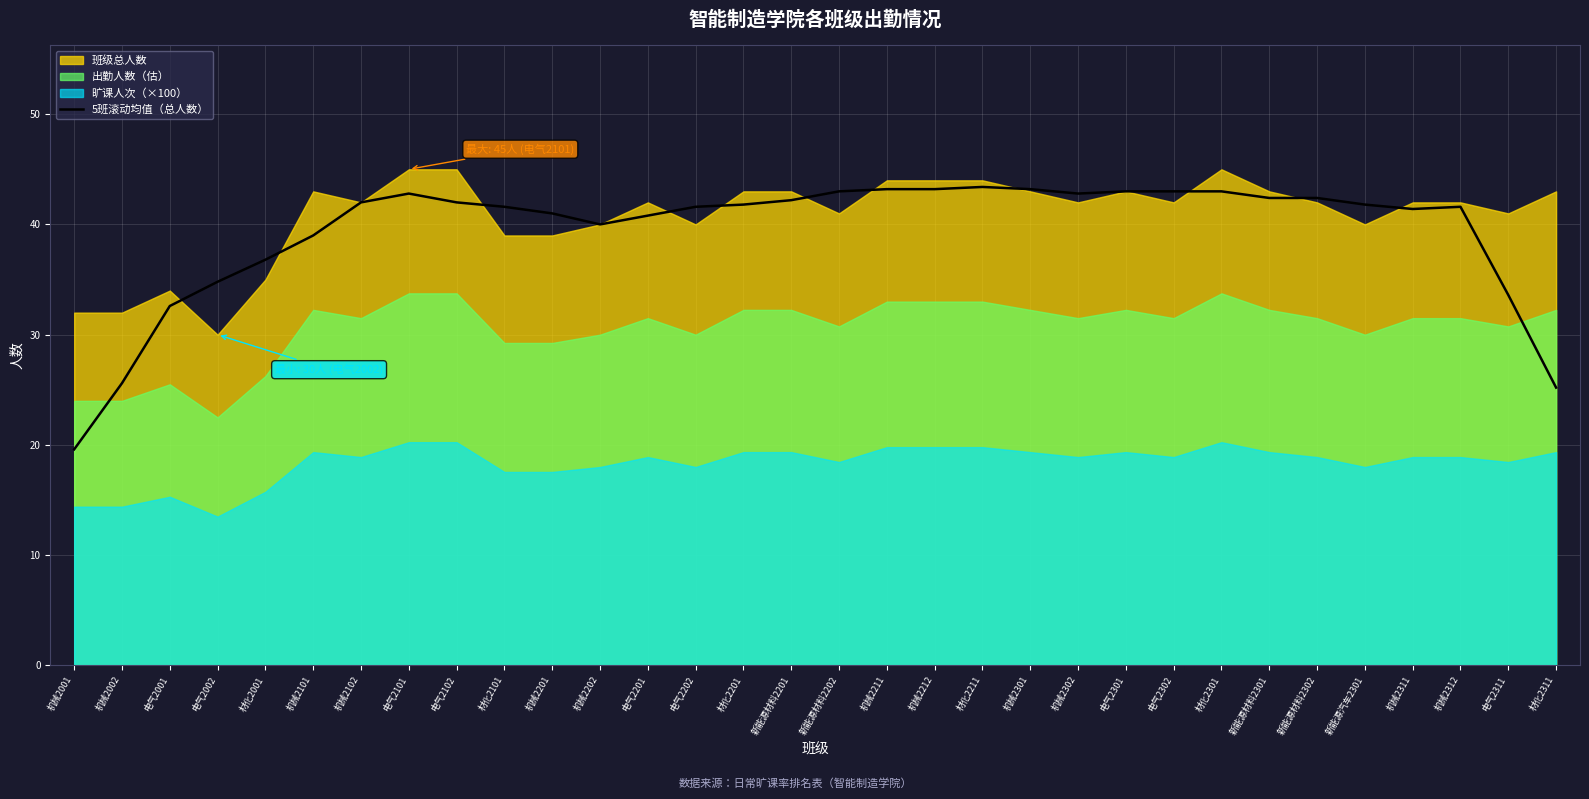

True or false: the data has more than 2 interior local peaks.

True